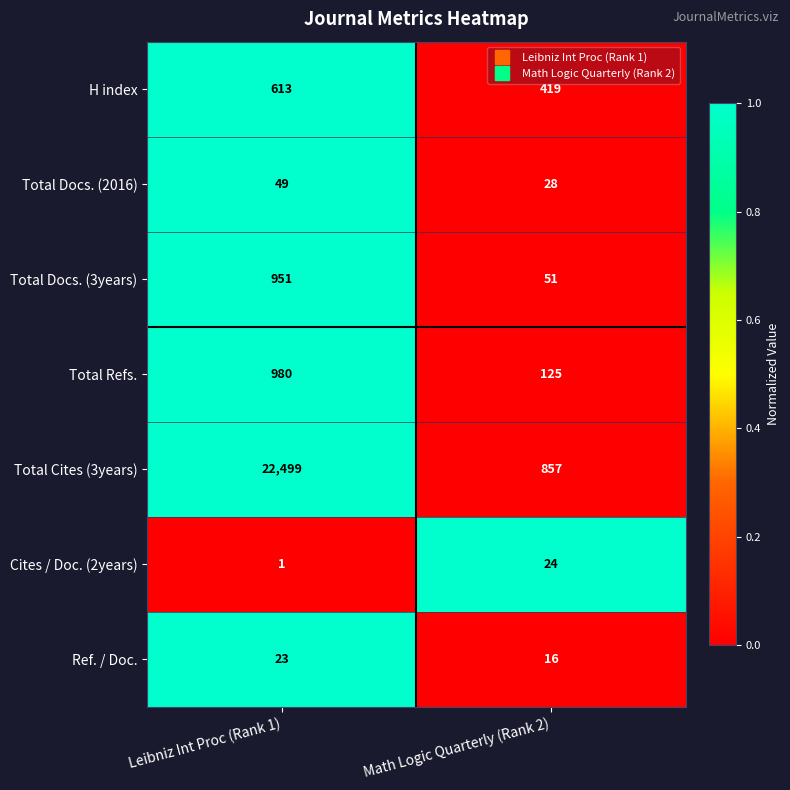

Reading right to left, extract all data points from this chart.

H index: Math Logic Quarterly (Rank 2)=419	Leibniz Int Proc (Rank 1)=613
Total Docs. (2016): Math Logic Quarterly (Rank 2)=28	Leibniz Int Proc (Rank 1)=49
Total Docs. (3years): Math Logic Quarterly (Rank 2)=51	Leibniz Int Proc (Rank 1)=951
Total Refs.: Math Logic Quarterly (Rank 2)=125	Leibniz Int Proc (Rank 1)=980
Total Cites (3years): Math Logic Quarterly (Rank 2)=857	Leibniz Int Proc (Rank 1)=22499
Cites / Doc. (2years): Math Logic Quarterly (Rank 2)=24	Leibniz Int Proc (Rank 1)=1
Ref. / Doc.: Math Logic Quarterly (Rank 2)=16	Leibniz Int Proc (Rank 1)=23